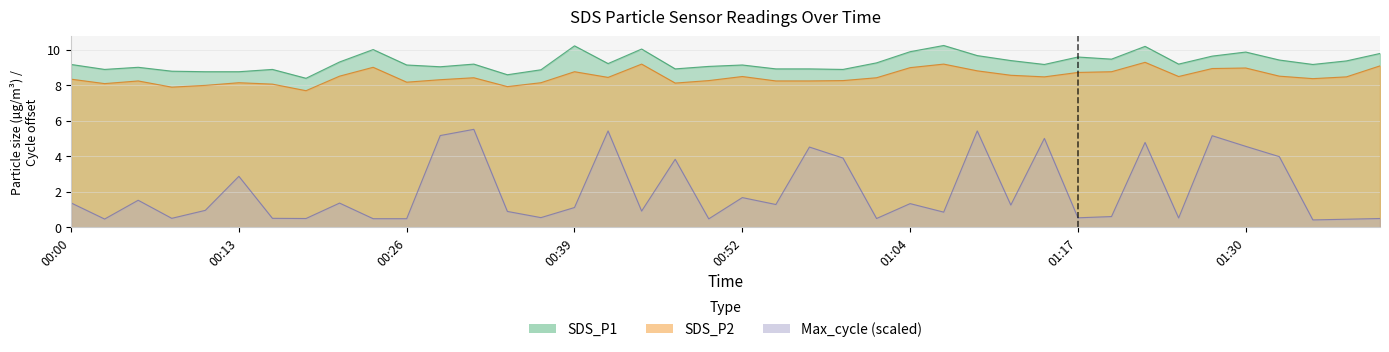

At which label does SDS_P2 first exceed 8?

00:00